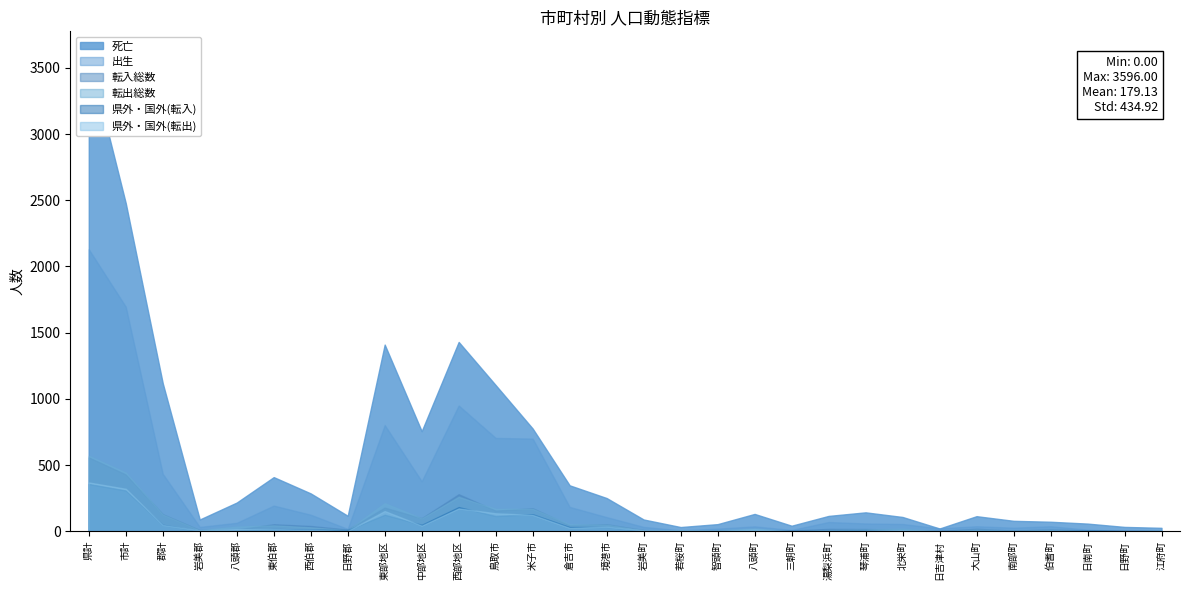

True or false: 死亡 and 県外・国外(転入) cross at least once.

False